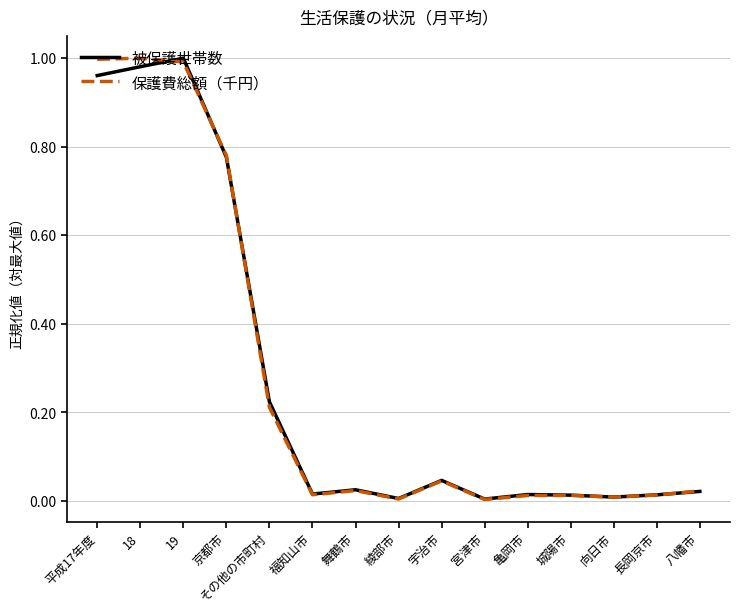

True or false: 保護費総額（千円） has a value of 0.0 at 舞鶴市.

True